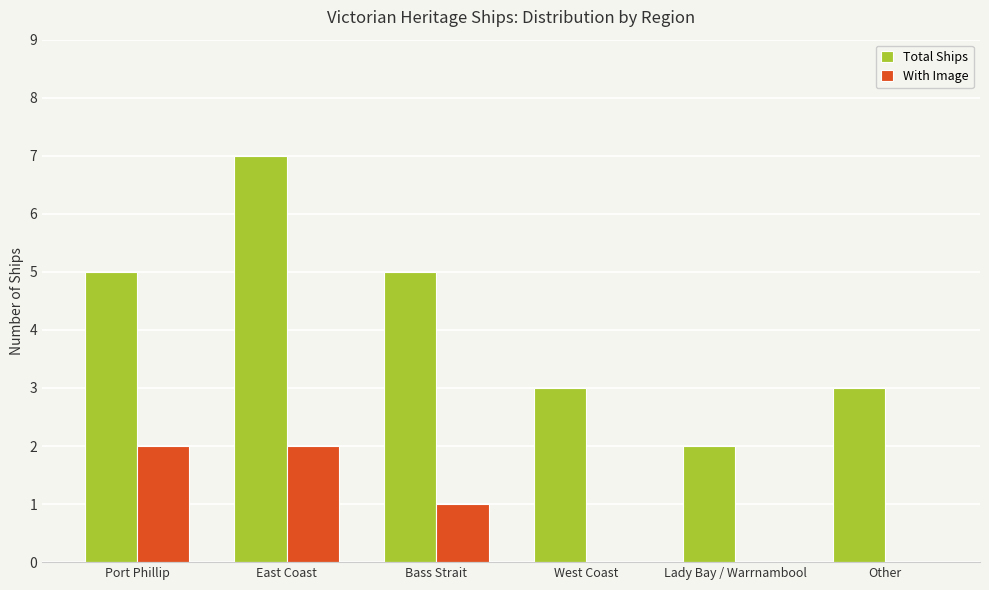

What is the sum of the With Image values at East Coast and Other?

2